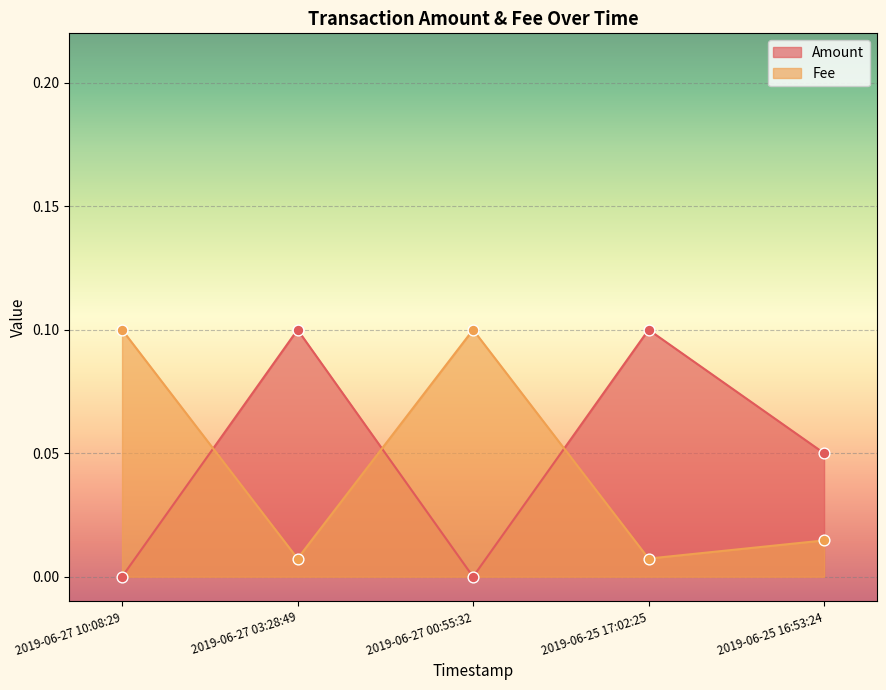

What is the total value across all series at 2019-06-25 17:02:25?

0.1